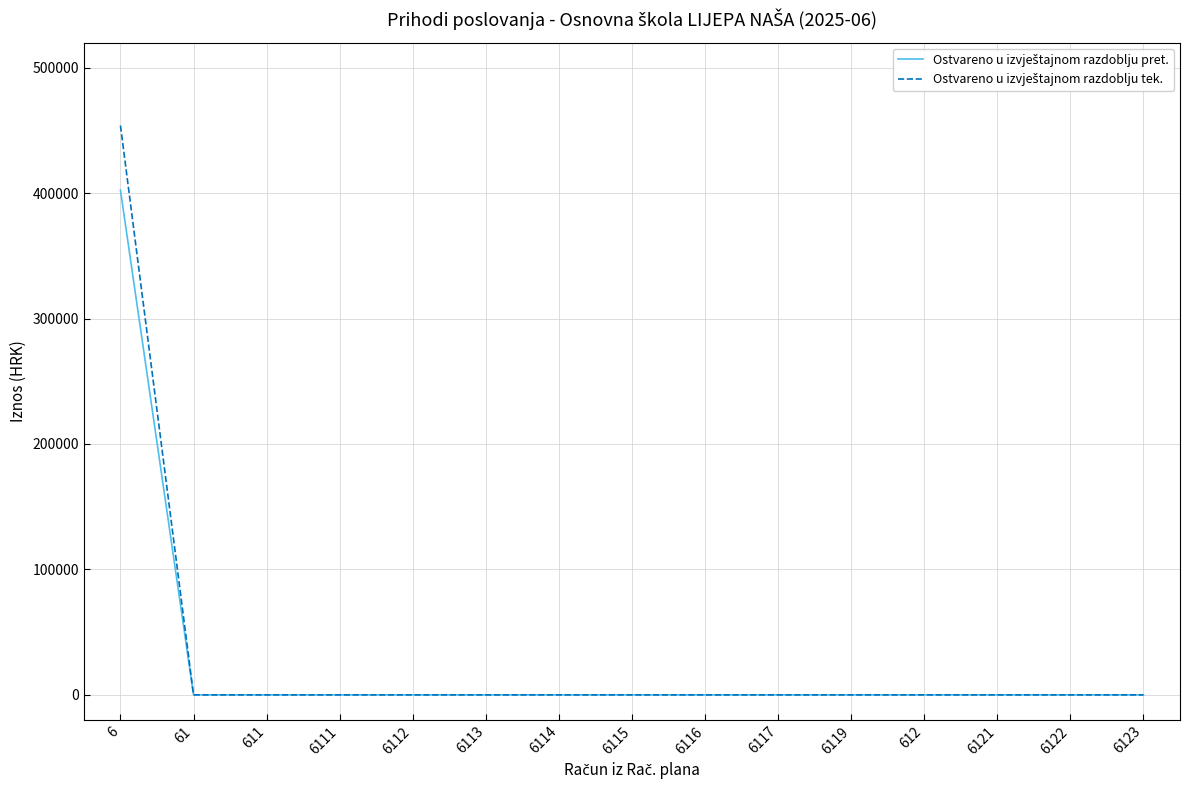

What is the greatest value displayed?

453887.9